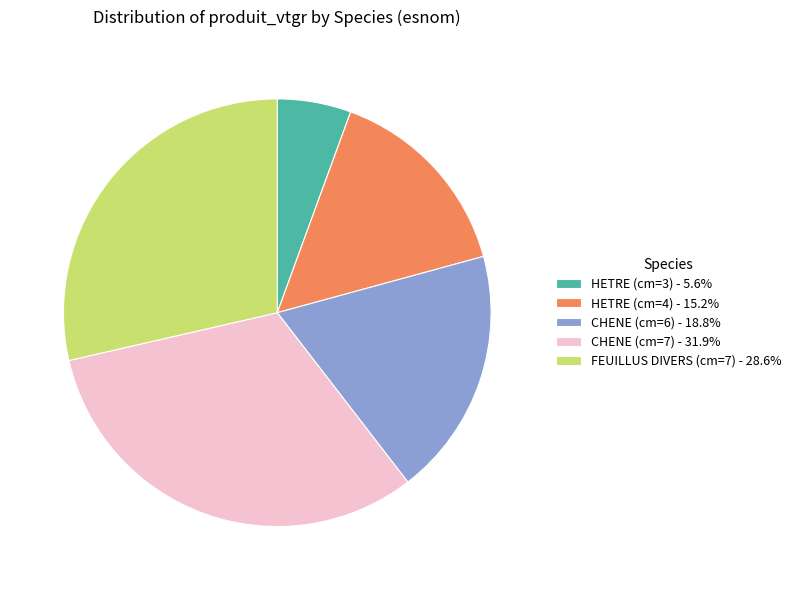

What is the ratio of the value at CHENE (cm=7) - 31.9% to the value at CHENE (cm=6) - 18.8%?

1.7